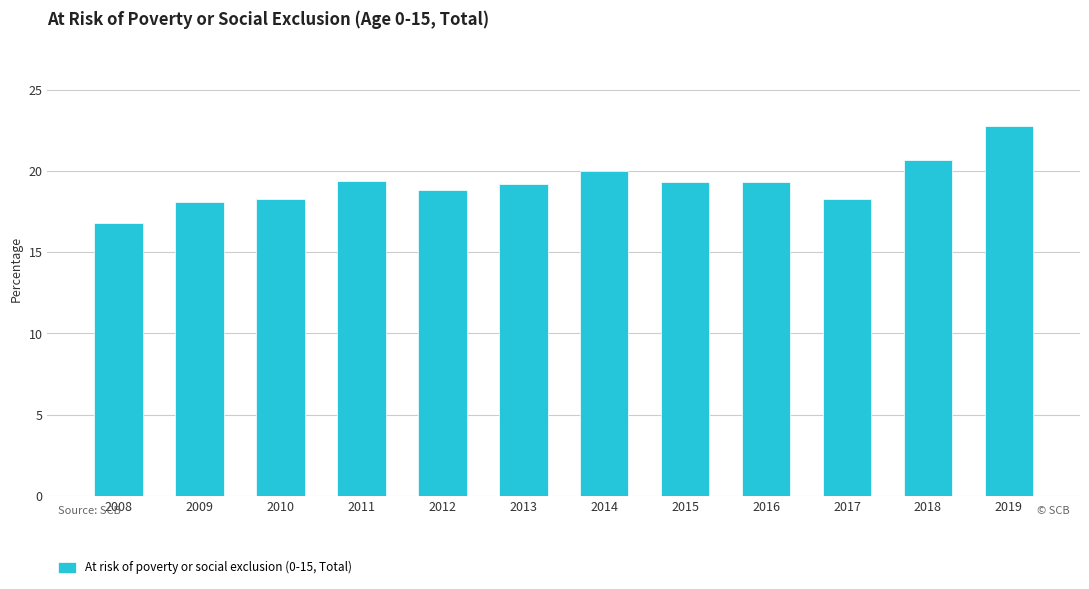

Approximately how many times larger is the value at 2008 compared to 2012?

0.9